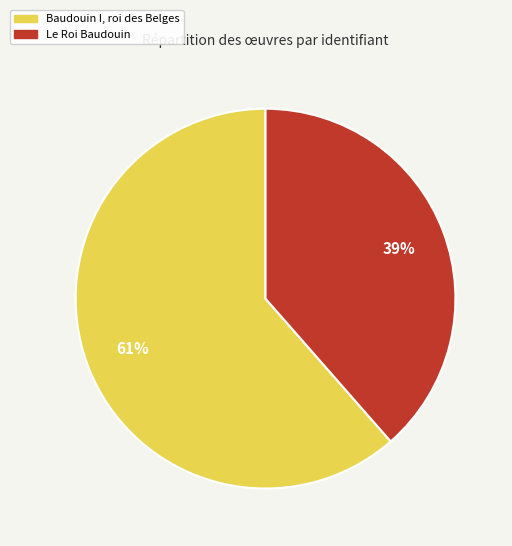

How many slices are in this pie chart?

2